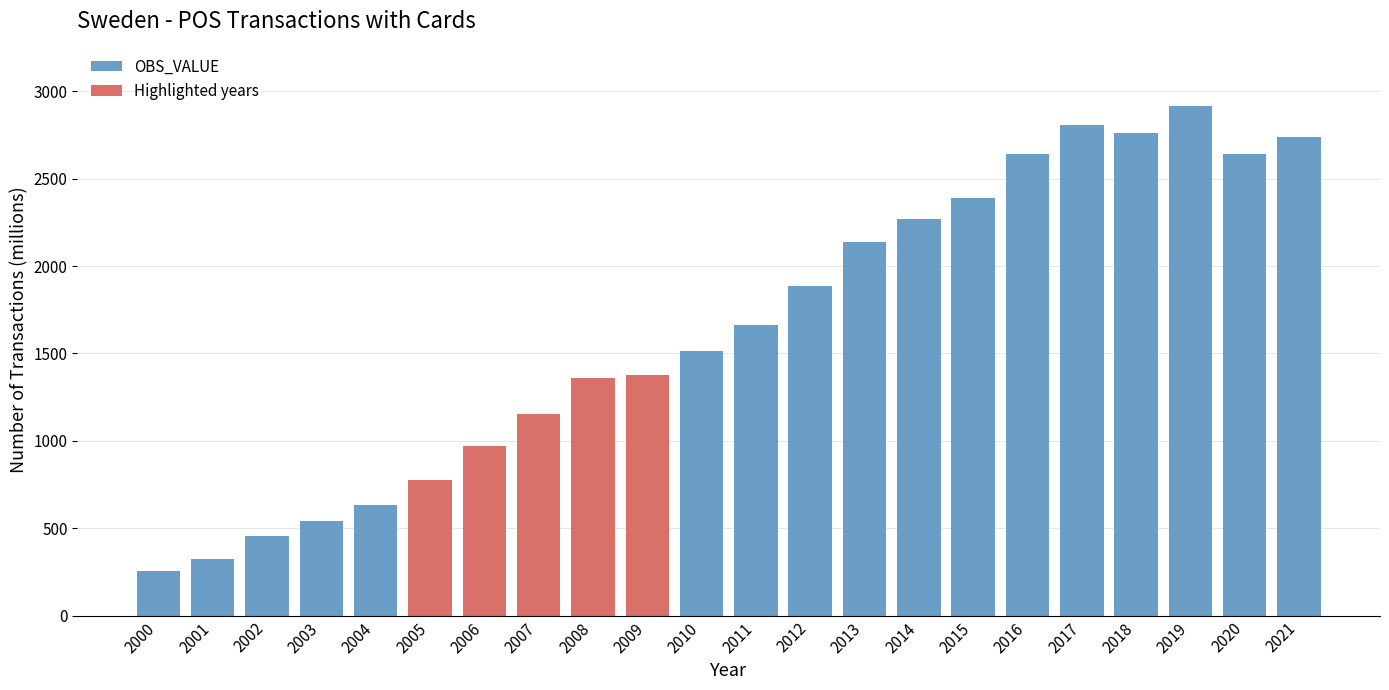

What is the value of the 9th bar from the left?

1358.0